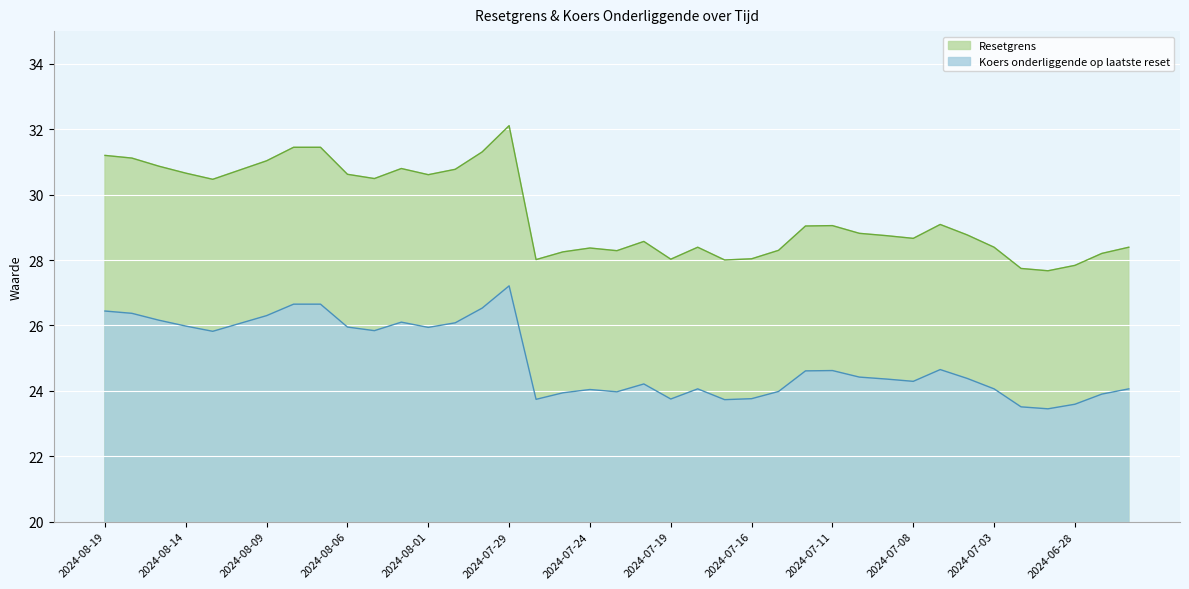

Rank the series by their maximum value, from highest to lowest.

Resetgrens, Koers onderliggende op laatste reset